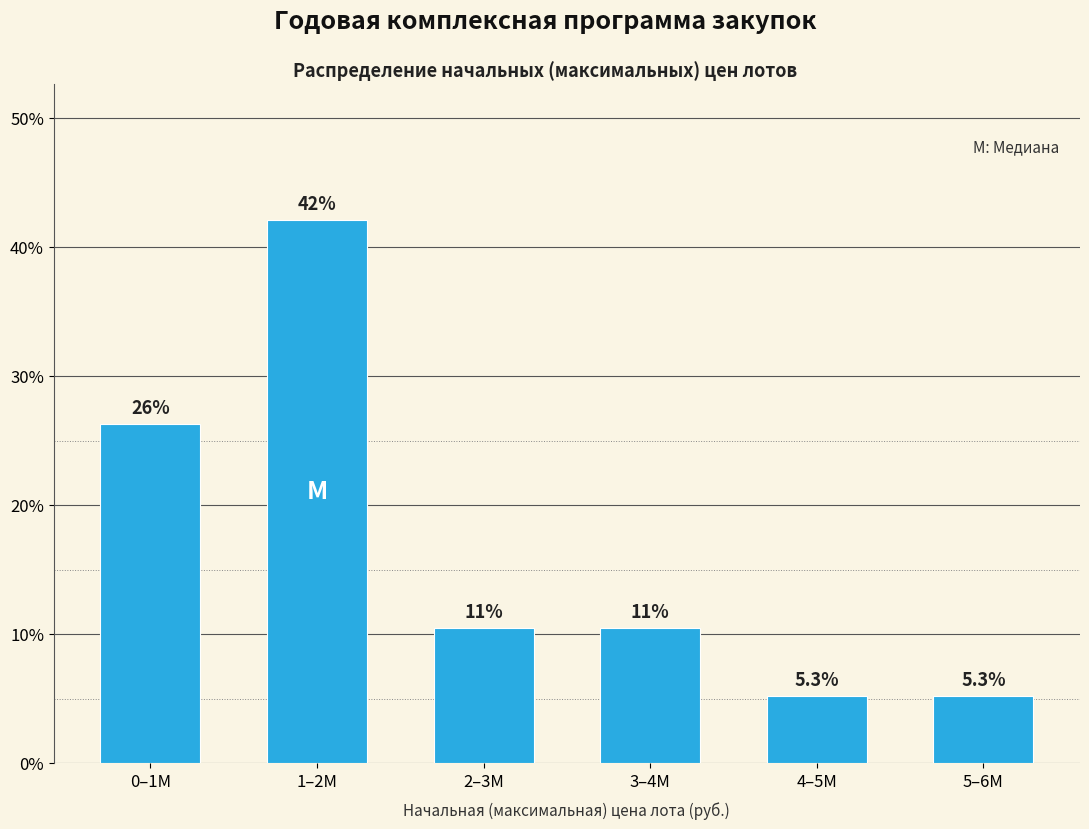

Reading left to right, list all the values displayed in this chart.

26.3	42.1	10.5	10.5	5.3	5.3